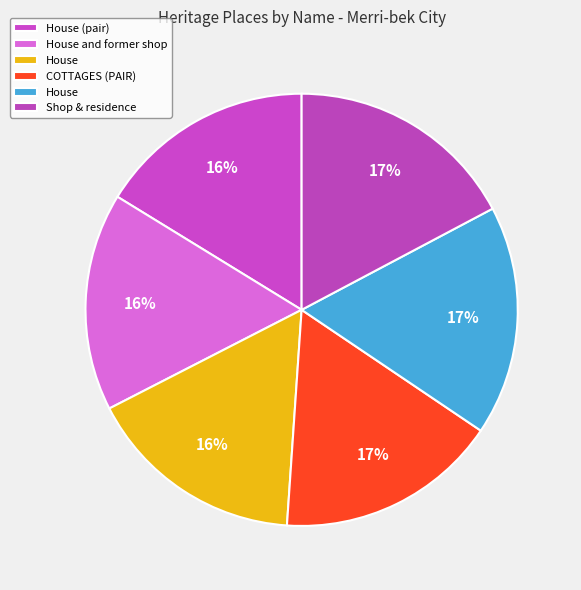

Count the number of slices in the pie.

6